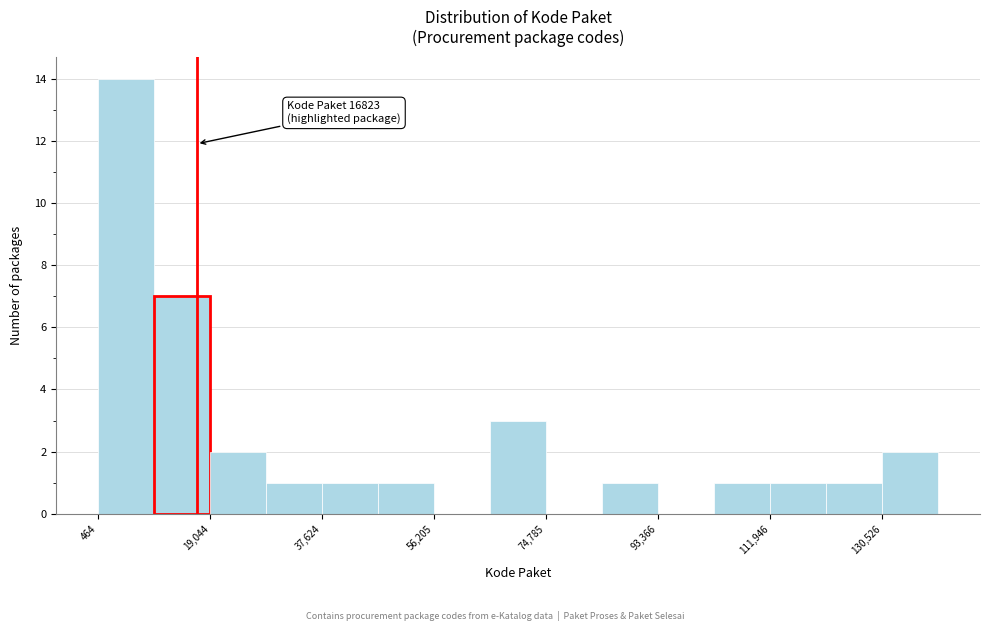

Which range on the x-axis has the tallest bar?

0 to 10000